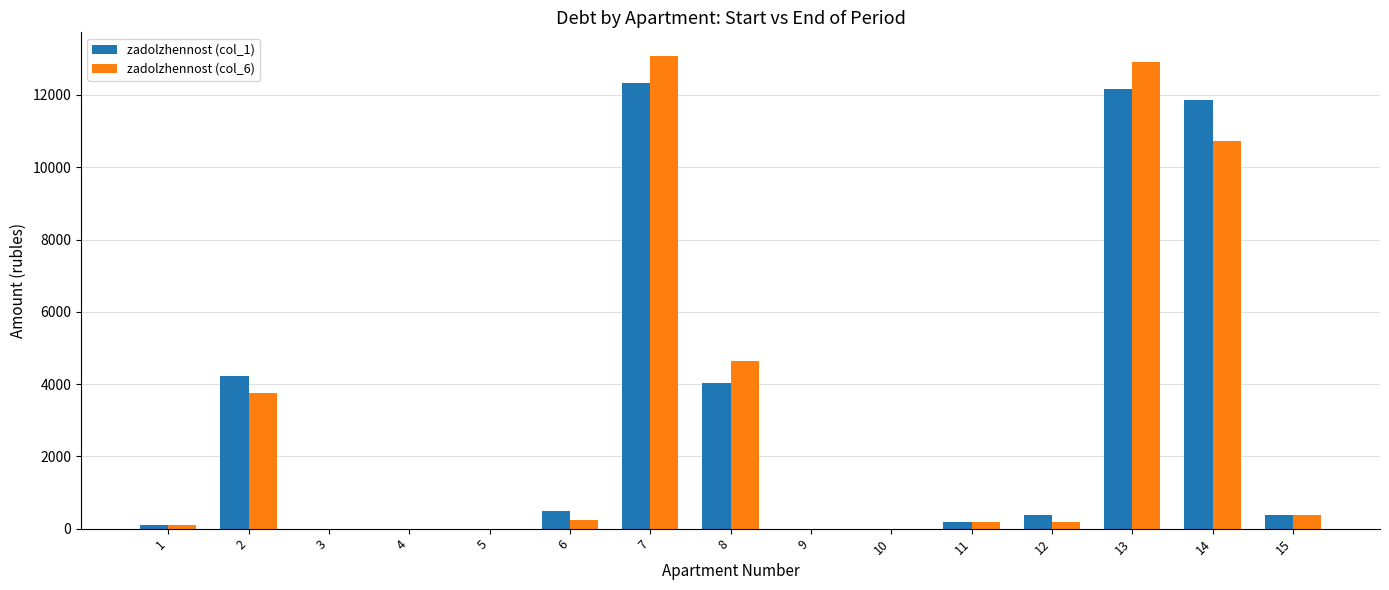

What is the difference between the zadolzhennost (col_6) values at 11 and 9?

177.5